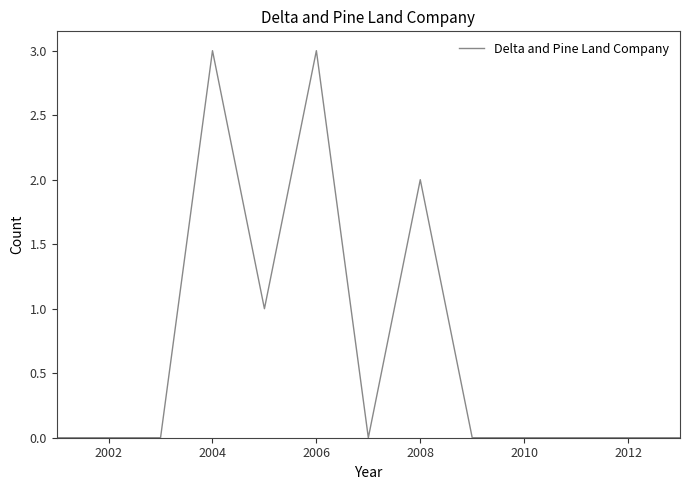

What is the difference between the maximum and minimum values?

3